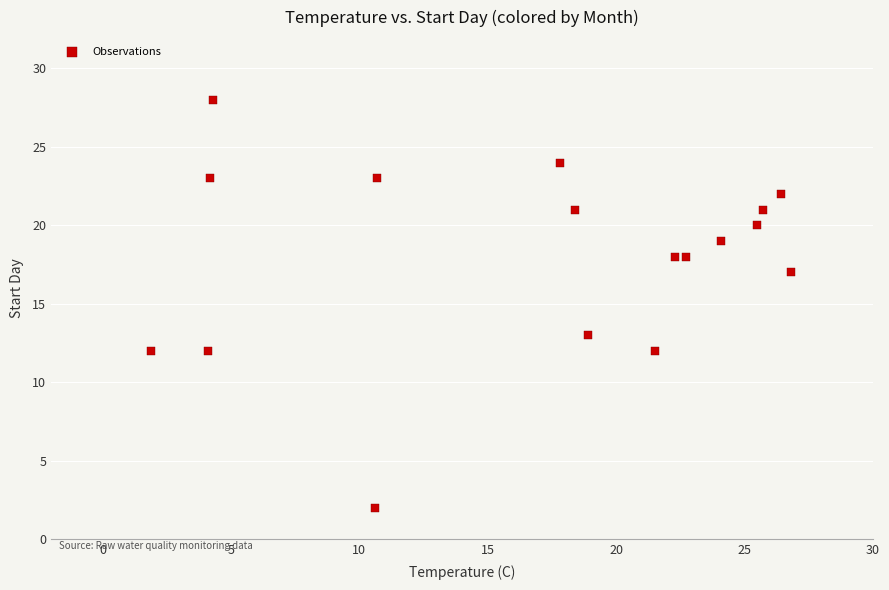

What is the range of Y values (max minus min)?

26